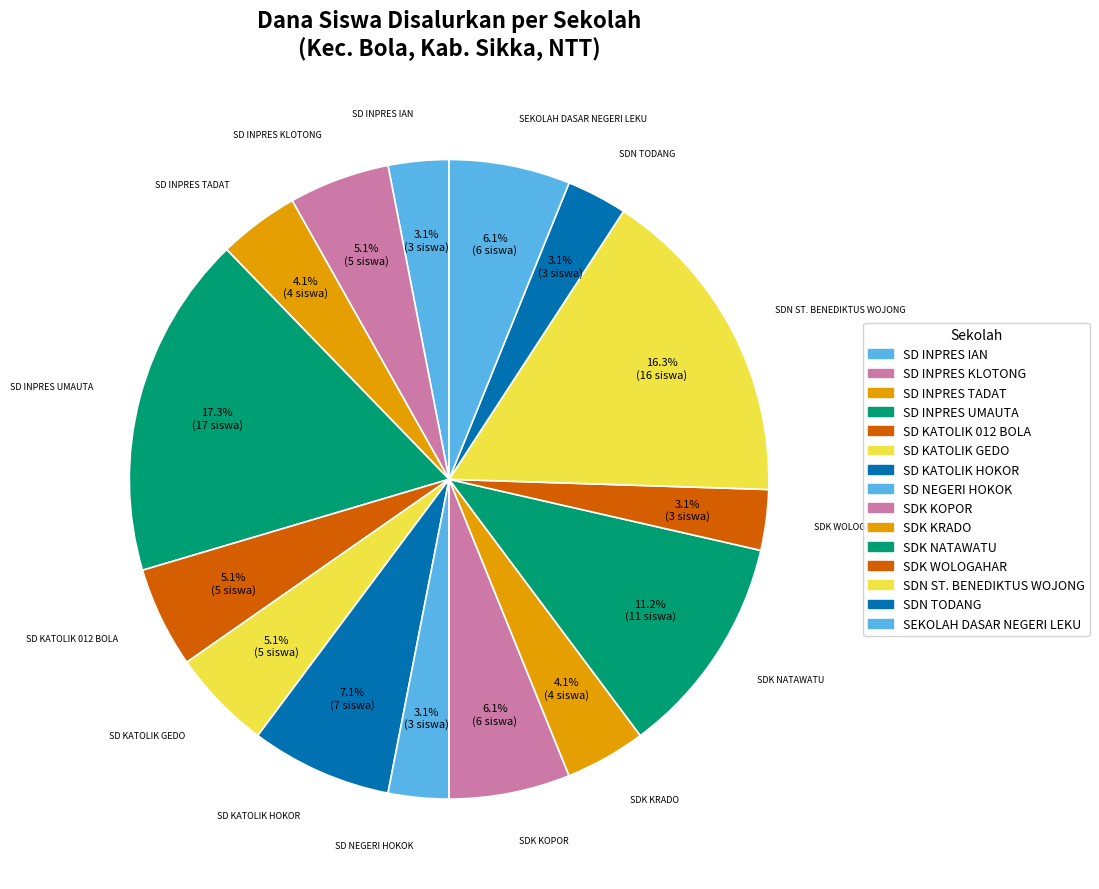

The SD INPRES IAN slice represents 12% of the pie. True or false?

False